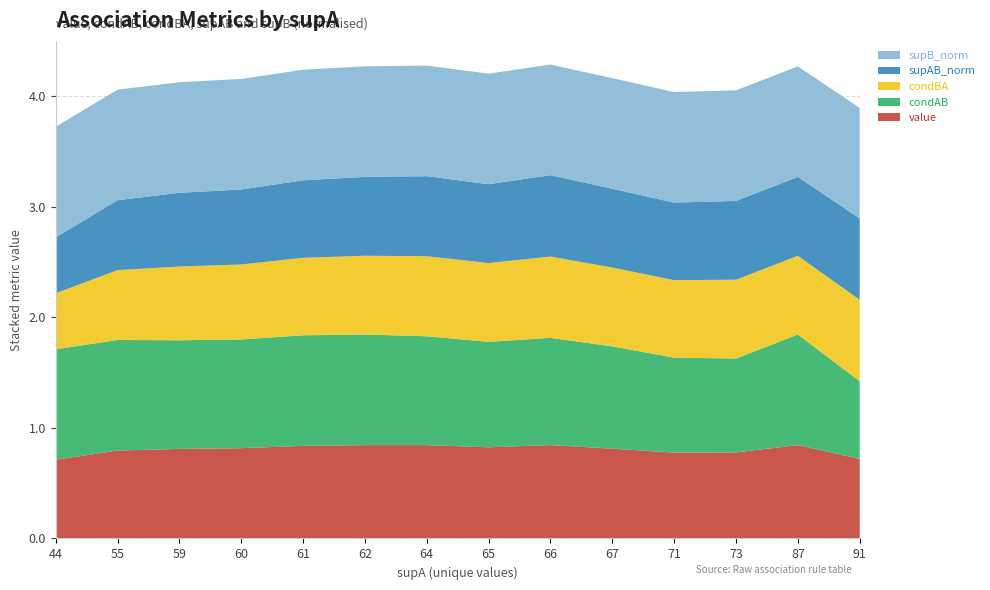

Reading right to left, what are all the values shown in this chart?

value: 0.7	0.8	0.8	0.8	0.8	0.8	0.8	0.8	0.8	0.8	0.8	0.8	0.8	0.7
condAB: 0.7	1.0	0.8	0.9	0.9	1.0	1.0	1.0	1.0	1.0	1.0	1.0	1.0	1.0
condBA: 0.7	0.7	0.7	0.7	0.7	0.7	0.7	0.7	0.7	0.7	0.7	0.7	0.6	0.5
supAB_norm: 0.7	0.7	0.7	0.7	0.7	0.7	0.7	0.7	0.7	0.7	0.7	0.7	0.6	0.5
supB_norm: 1.0	1.0	1.0	1.0	1.0	1.0	1.0	1.0	1.0	1.0	1.0	1.0	1.0	1.0